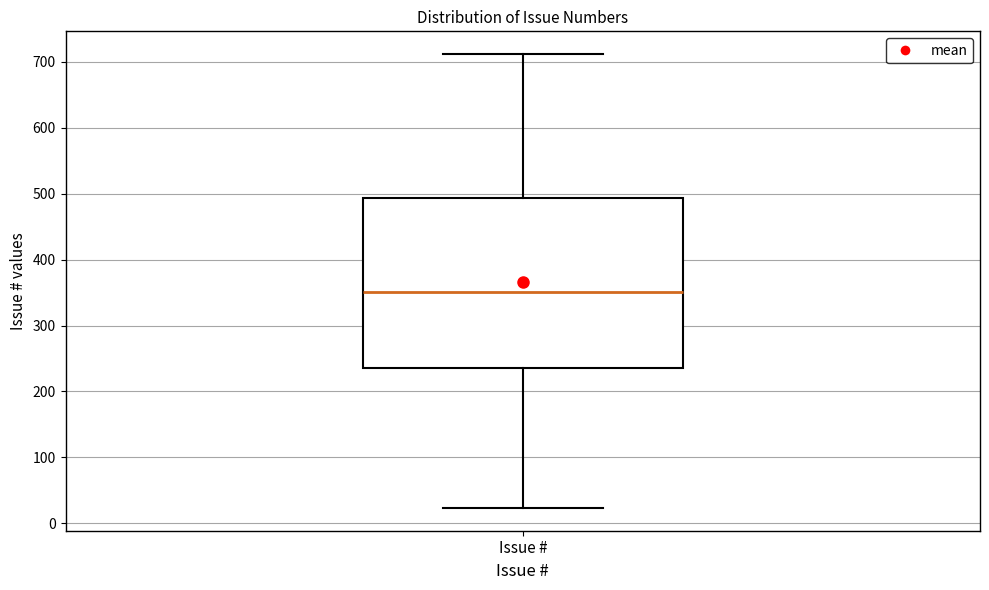

Where does the upper whisker of the box for Issue # end on the y-axis? The values are not printed on the chart, so give them approximately, as read against the axis.

710